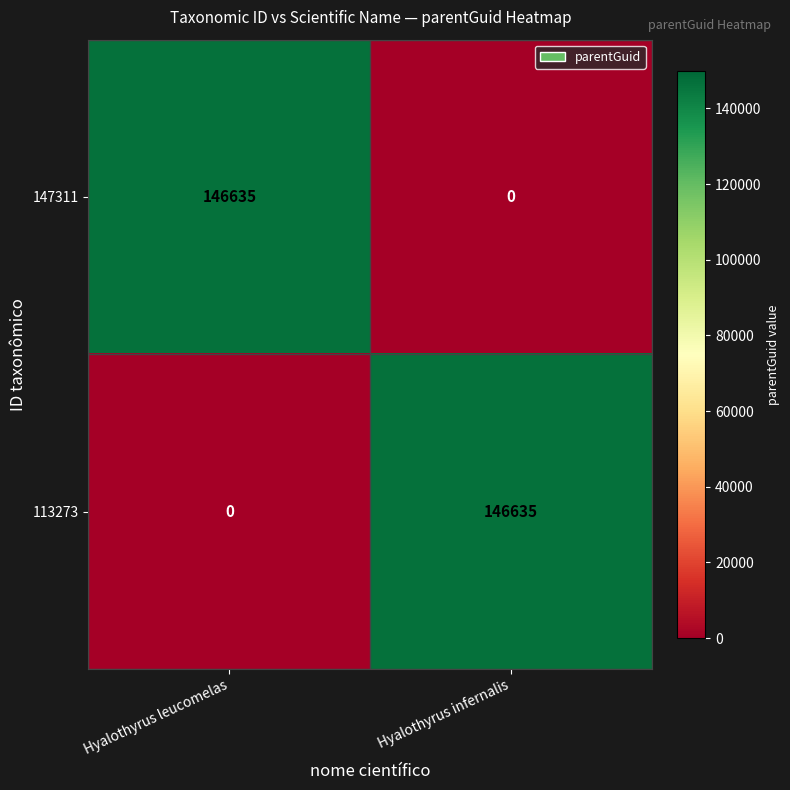

What is the sum of all 147311 values?

146635